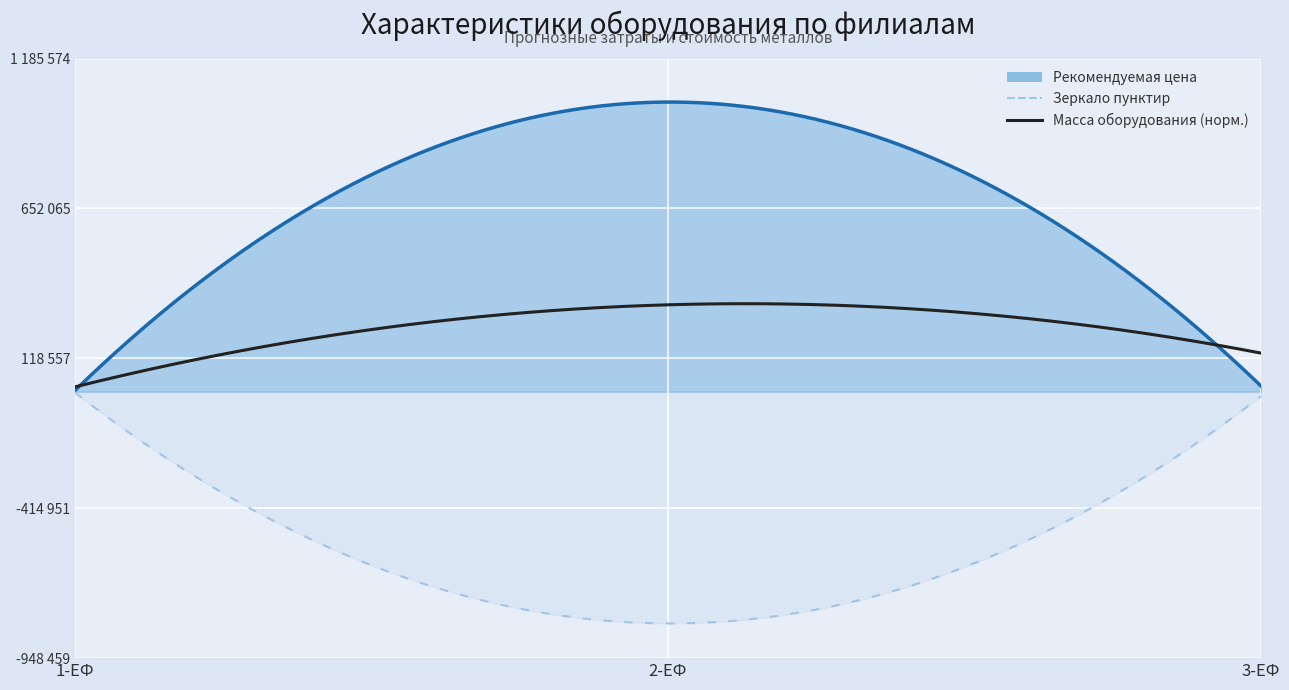

What is the label of the 1st point from the right?

3-ЕФ